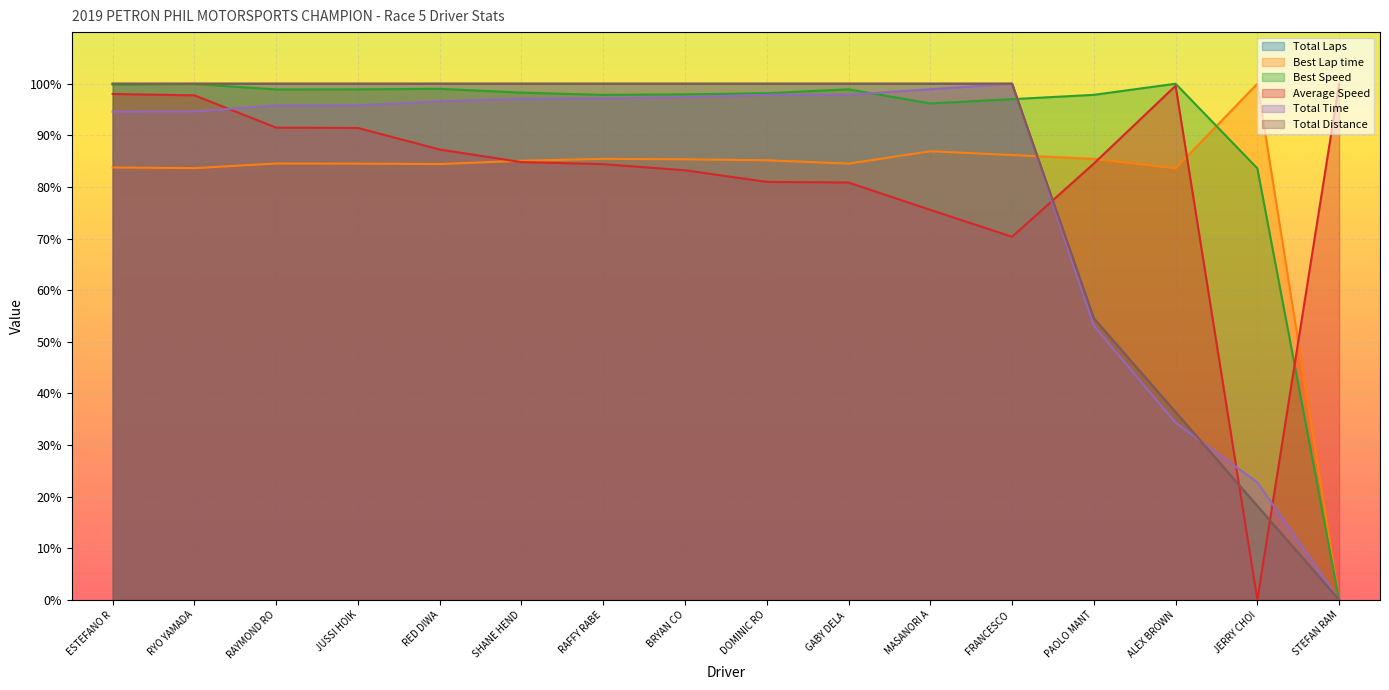

Which series has the largest total across all categories?

Best Speed